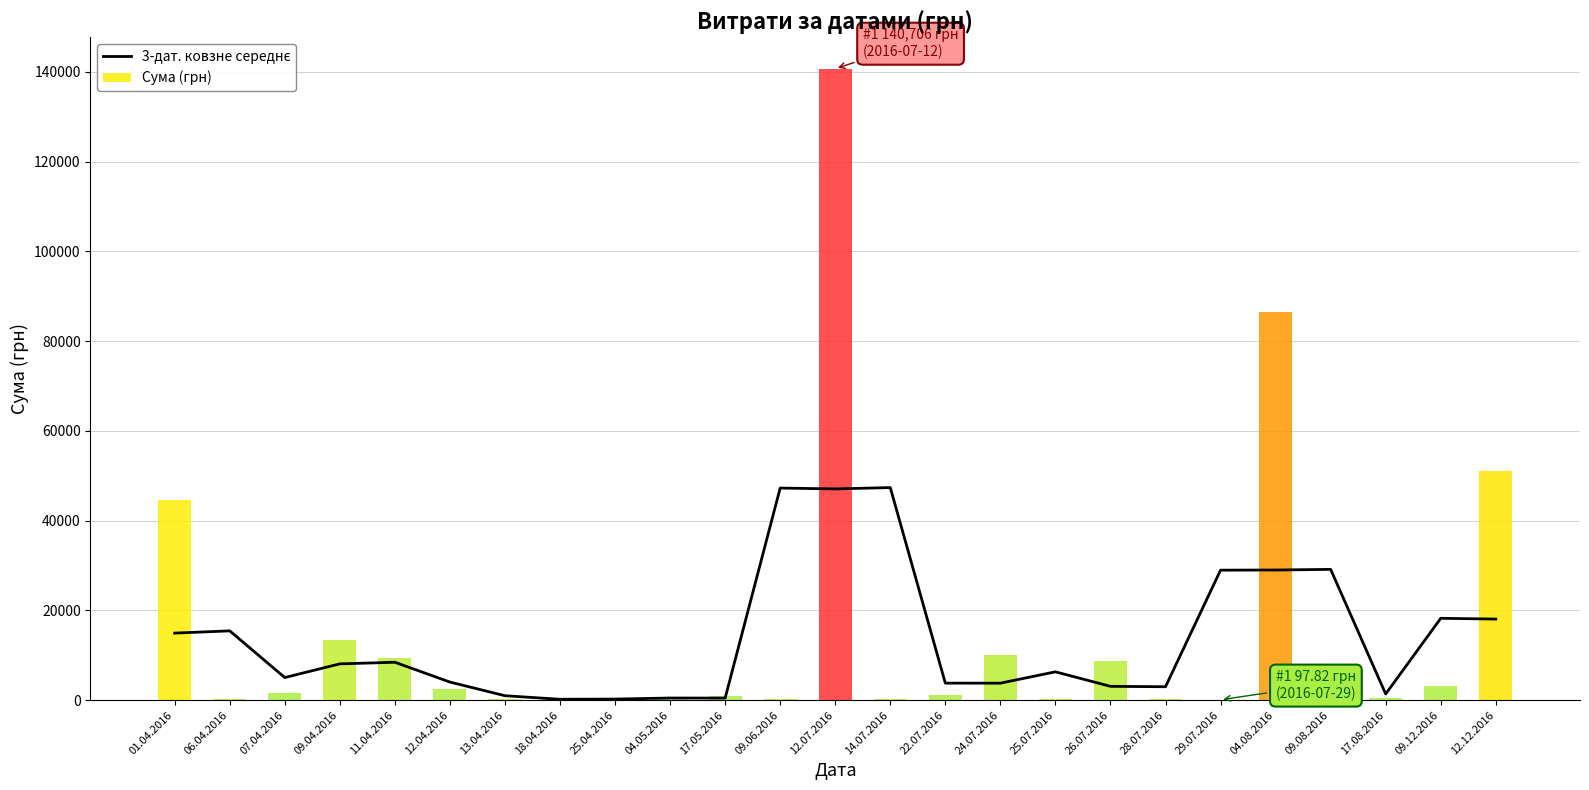

Does the chart contain stacked bars?

No